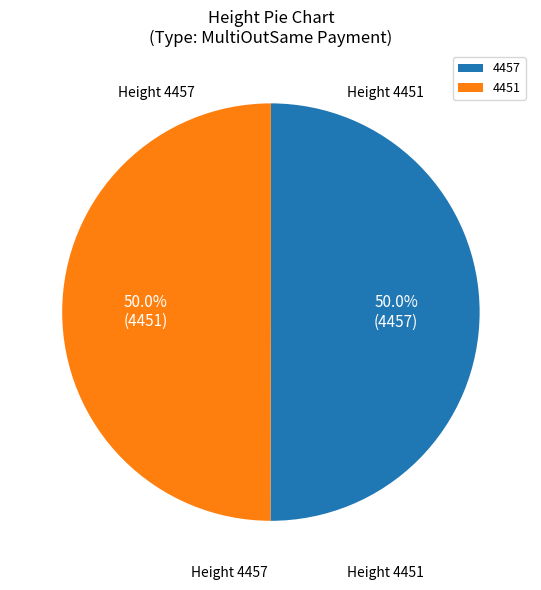

How many slices are in this pie chart?

2